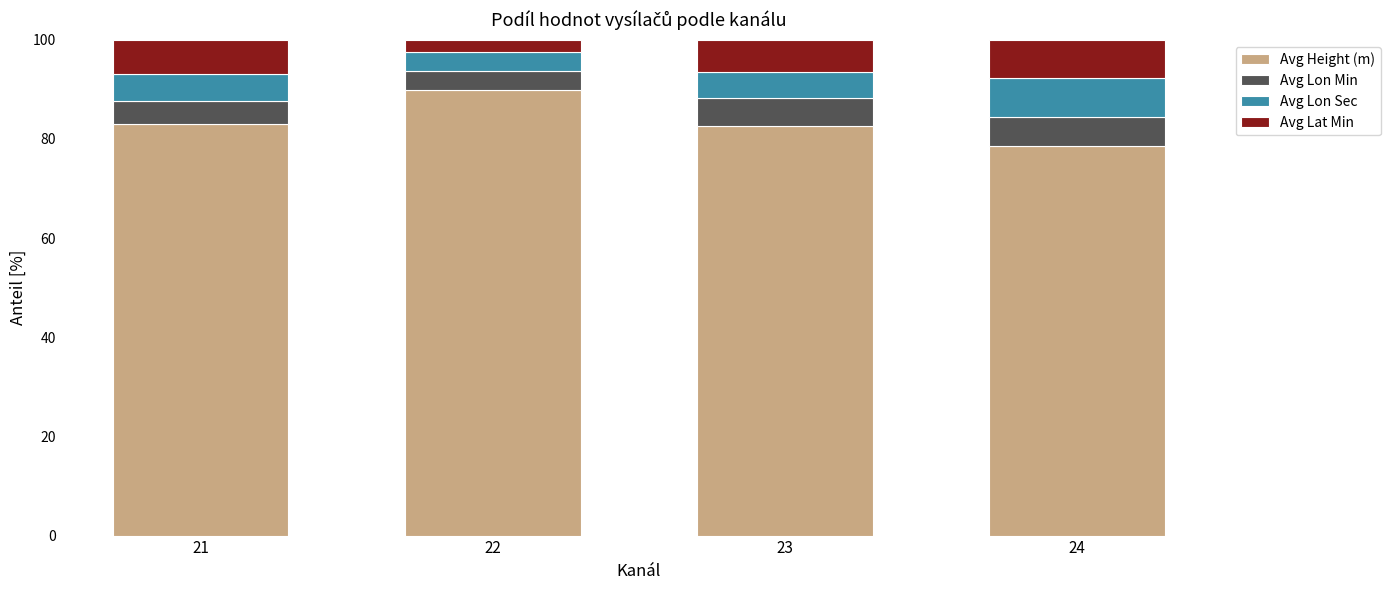

The value of Avg Height (m) at 22 is 89.8. True or false?

True